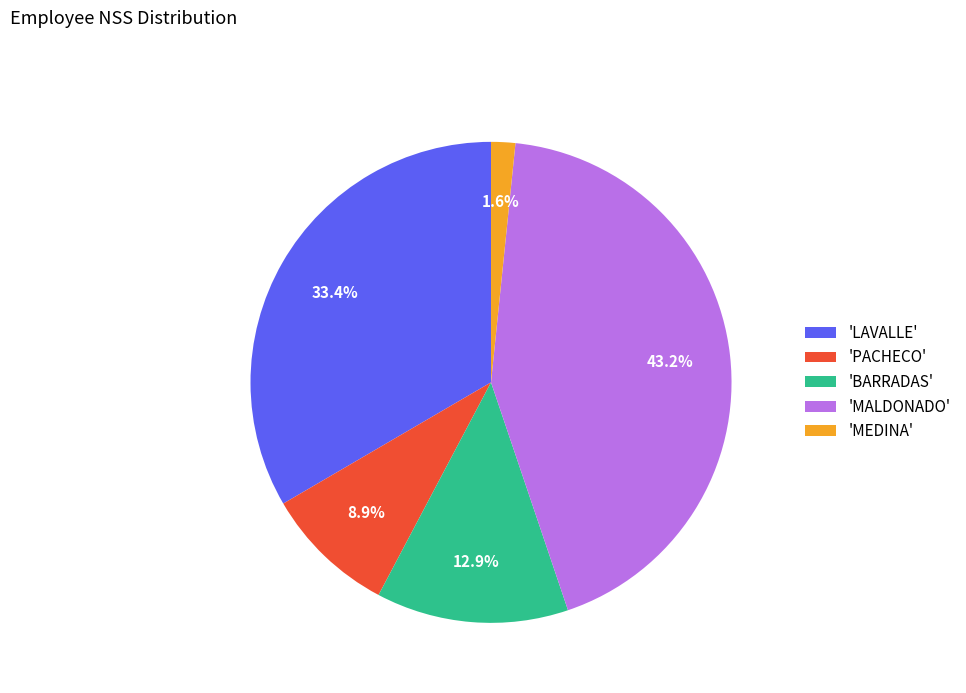

Rank the categories by value from lowest to highest.

'MEDINA', 'PACHECO', 'BARRADAS', 'LAVALLE', 'MALDONADO'